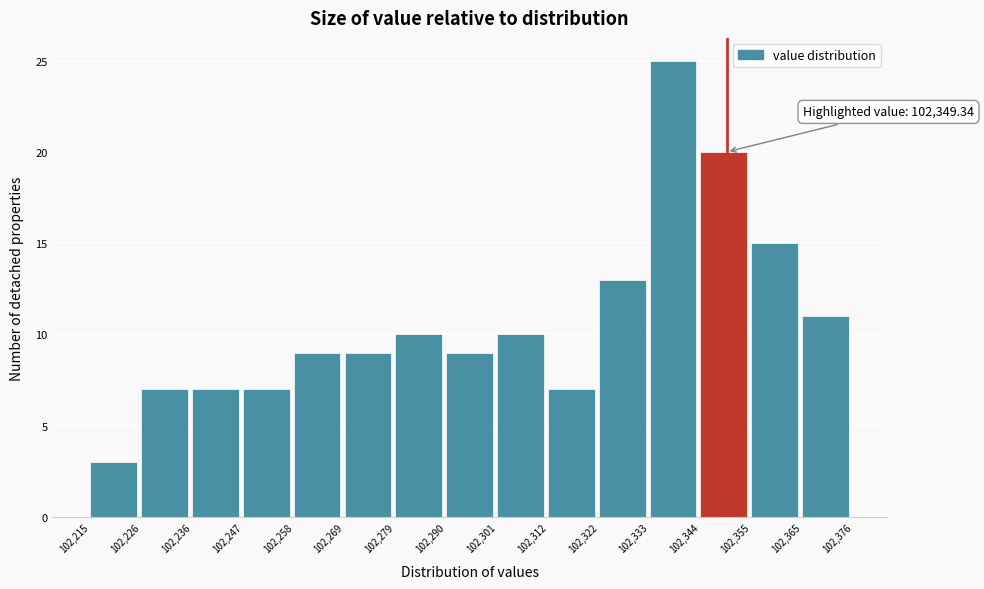

Over which range of the x-axis is the bar tallest?

102,333 to 102,344